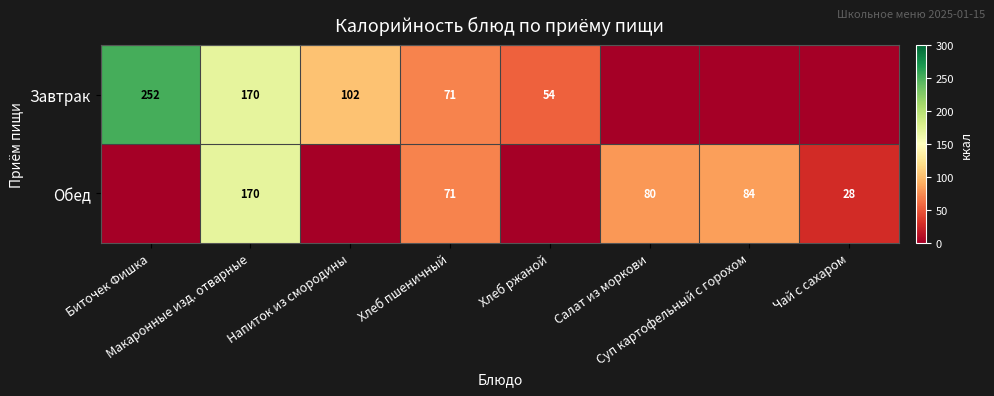

At which category is the sum across all series the highest?

Макаронные изд. отварные